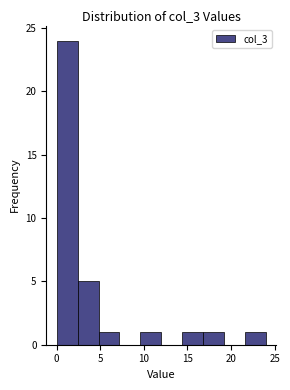

Which range on the x-axis has the tallest bar?

0.0 to 2.4